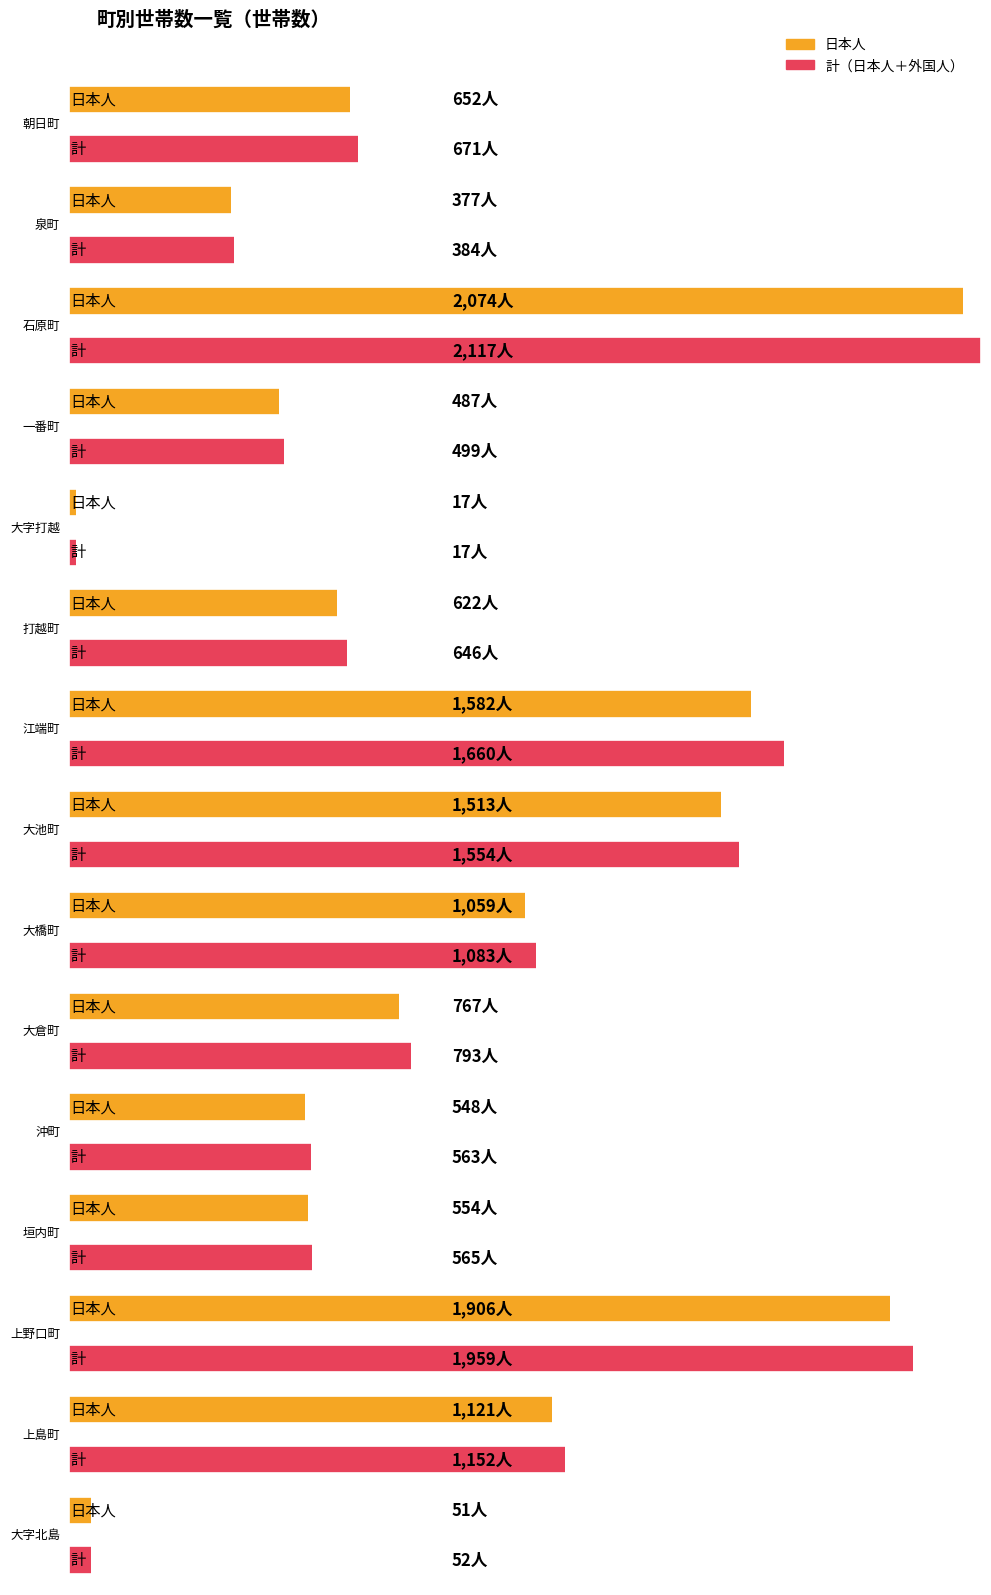

What position from the left is 泉町?

2